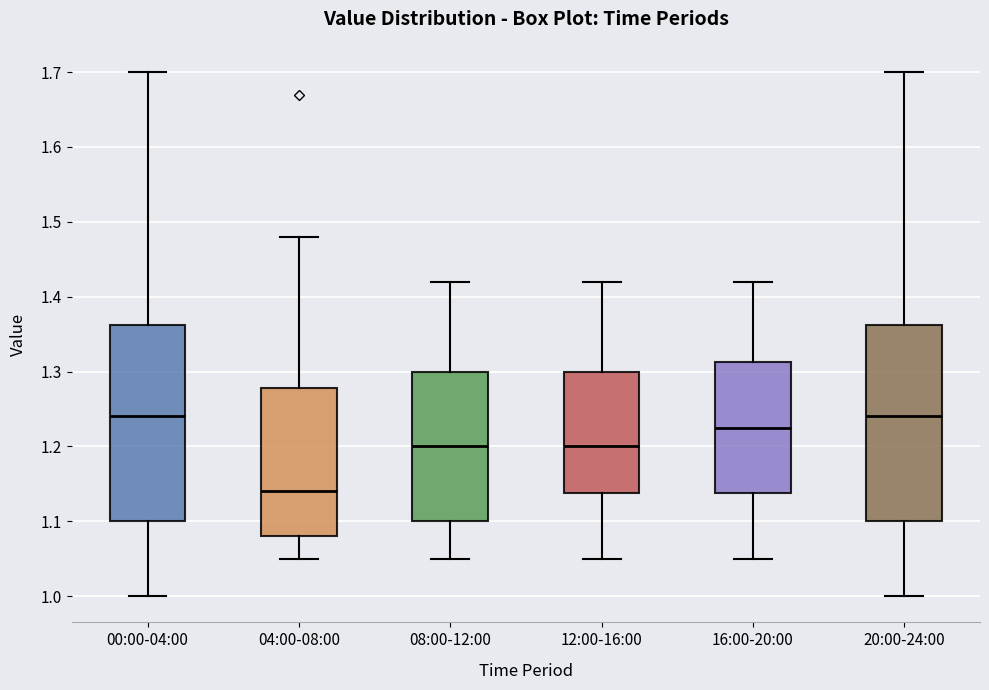

Reading left to right, transcribe this box plot: for each box, give where its median line is, the range the box spans, and where its two whiskers end, as read against the y-axis. The values are not printed on the chart, so give them approximately, as read against the axis.

00:00-04:00: median 1.24, box 1.10 to 1.36, whiskers 1.00 to 1.70
04:00-08:00: median 1.14, box 1.08 to 1.28, whiskers 1.05 to 1.48
08:00-12:00: median 1.20, box 1.10 to 1.30, whiskers 1.05 to 1.42
12:00-16:00: median 1.20, box 1.14 to 1.30, whiskers 1.05 to 1.42
16:00-20:00: median 1.23, box 1.14 to 1.31, whiskers 1.05 to 1.42
20:00-24:00: median 1.24, box 1.10 to 1.36, whiskers 1.00 to 1.70